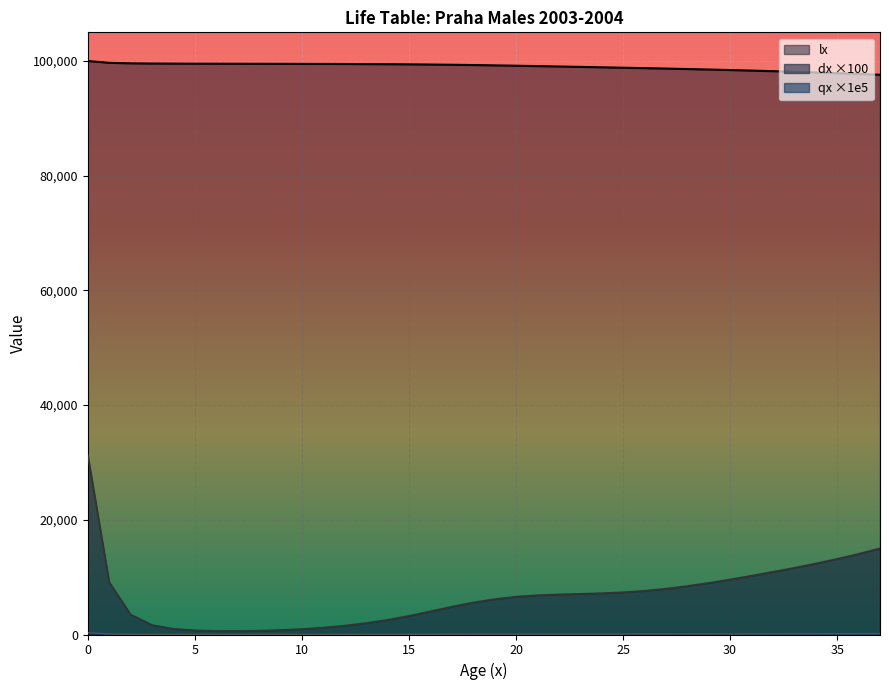

What is the value of the qx point at the 19th from the left?

56.2